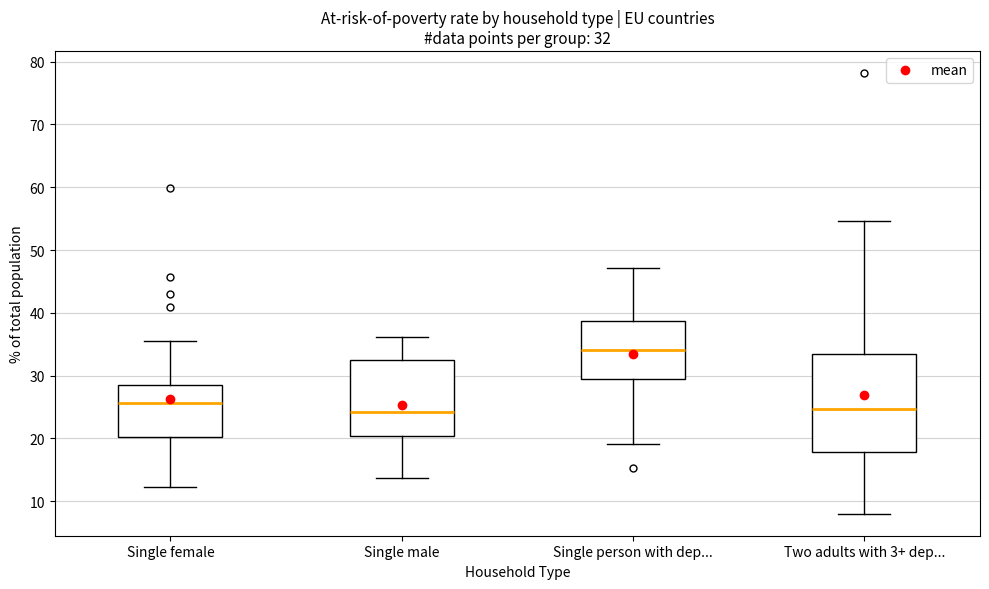

Which box is the tallest, from its lower edge to its upper edge?

Two adults with 3+ dep...